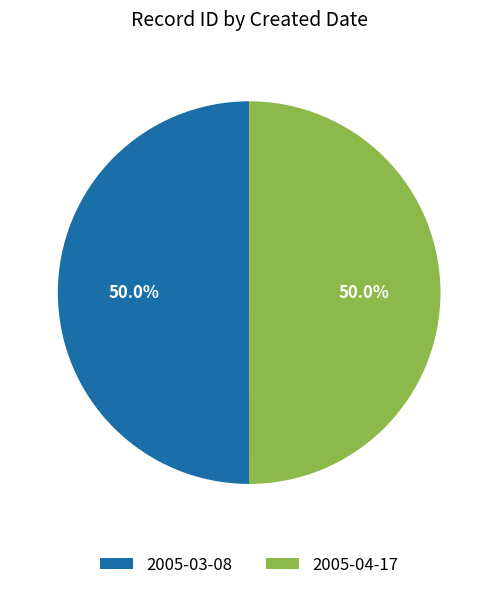

Count the number of slices in the pie.

2